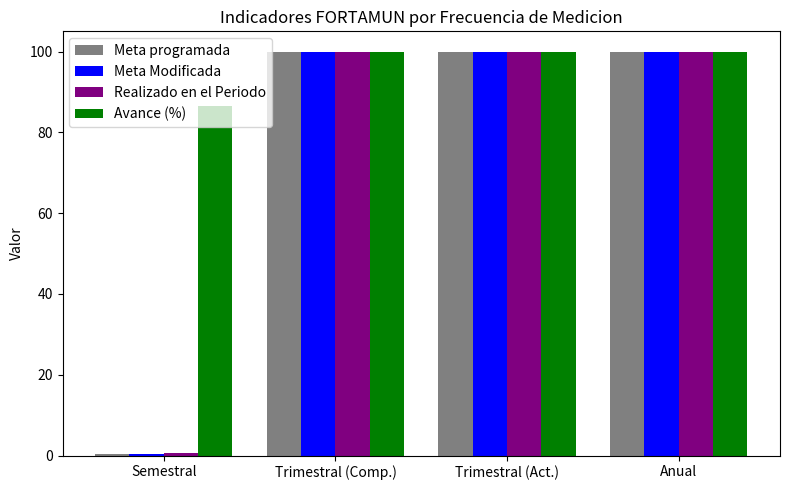

Which series has the largest total across all categories?

Avance (%)